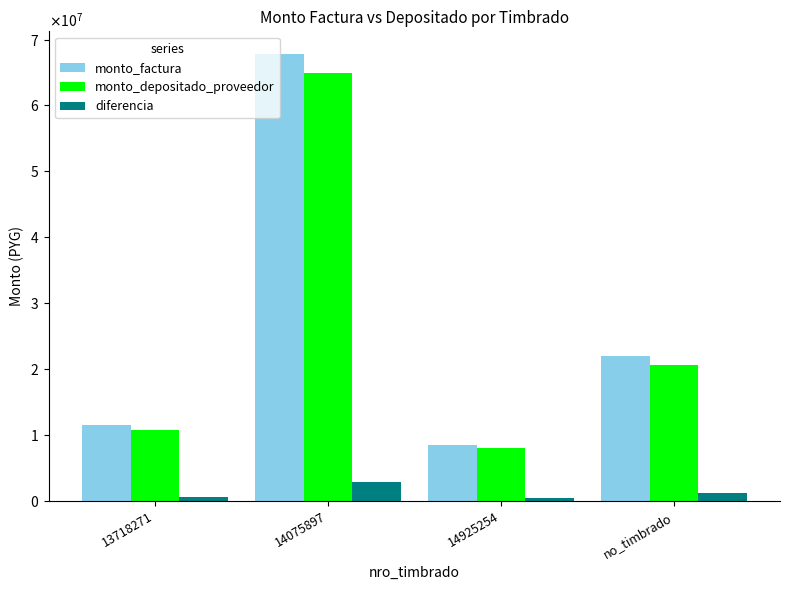

Rank the series by their maximum value, from lowest to highest.

diferencia, monto_depositado_proveedor, monto_factura